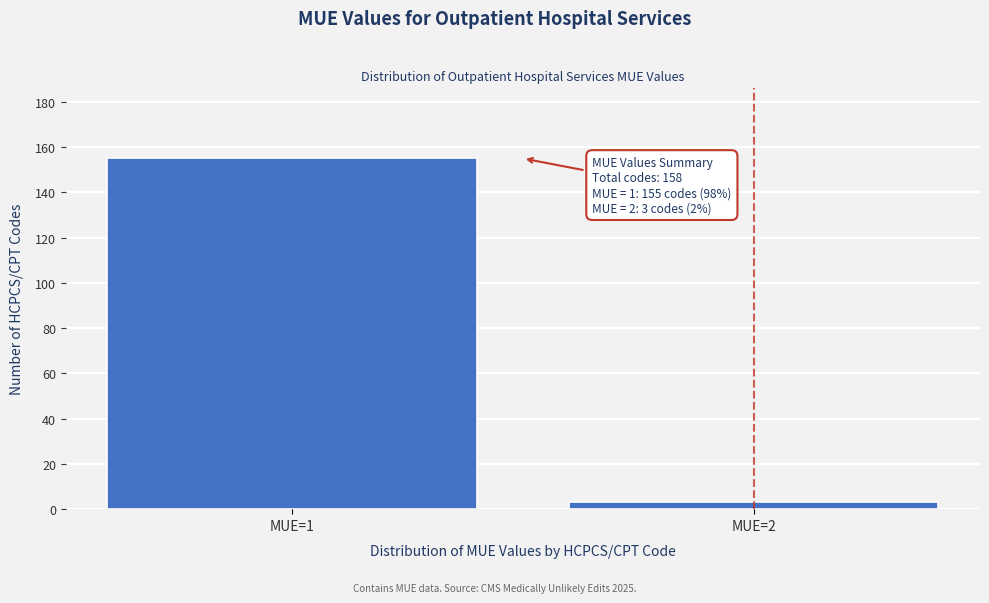

Reading left to right, transcribe all the data shown in this chart.

MUE=1=155	MUE=2=3